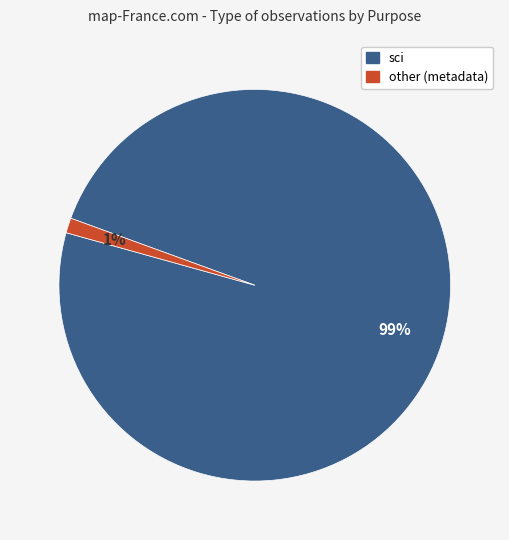

How many segments does this pie chart have?

2